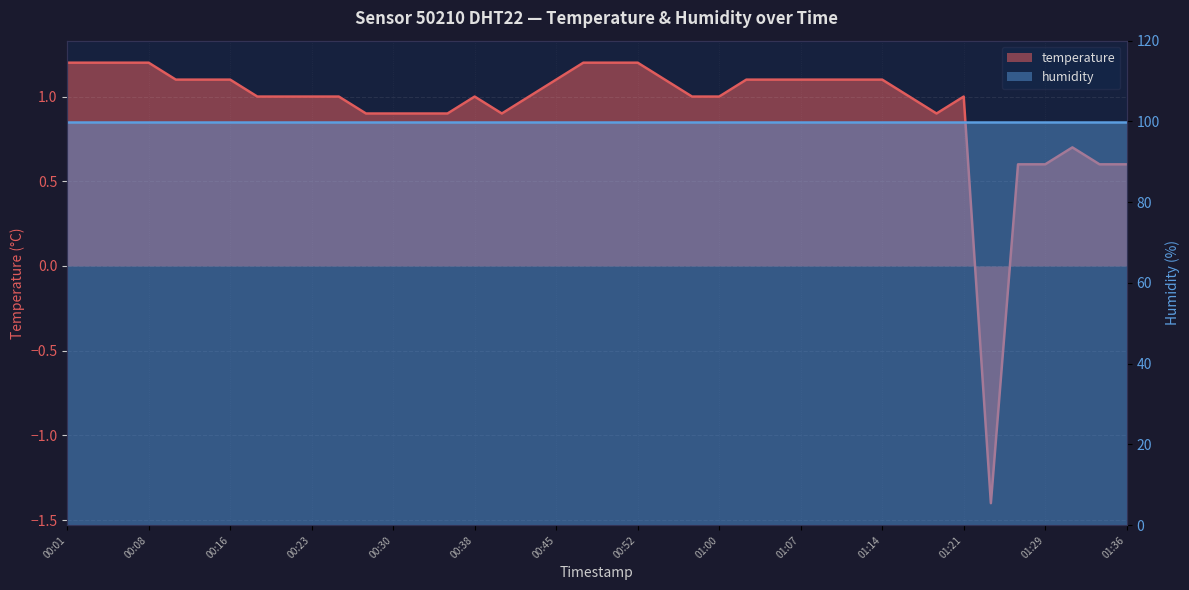

Count the number of values greater than 1.

18